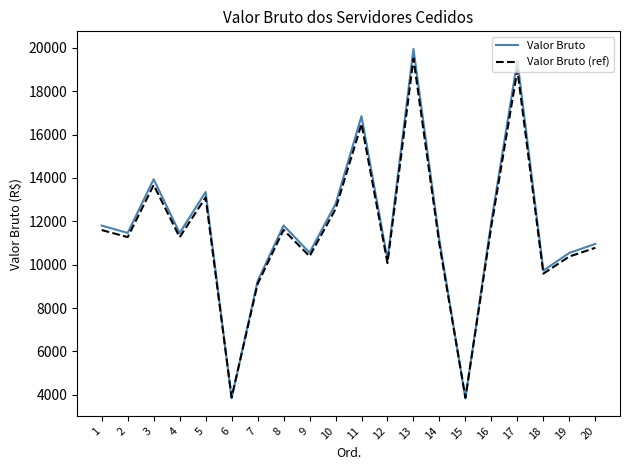

What is the highest value of the Valor Bruto series?

19954.6